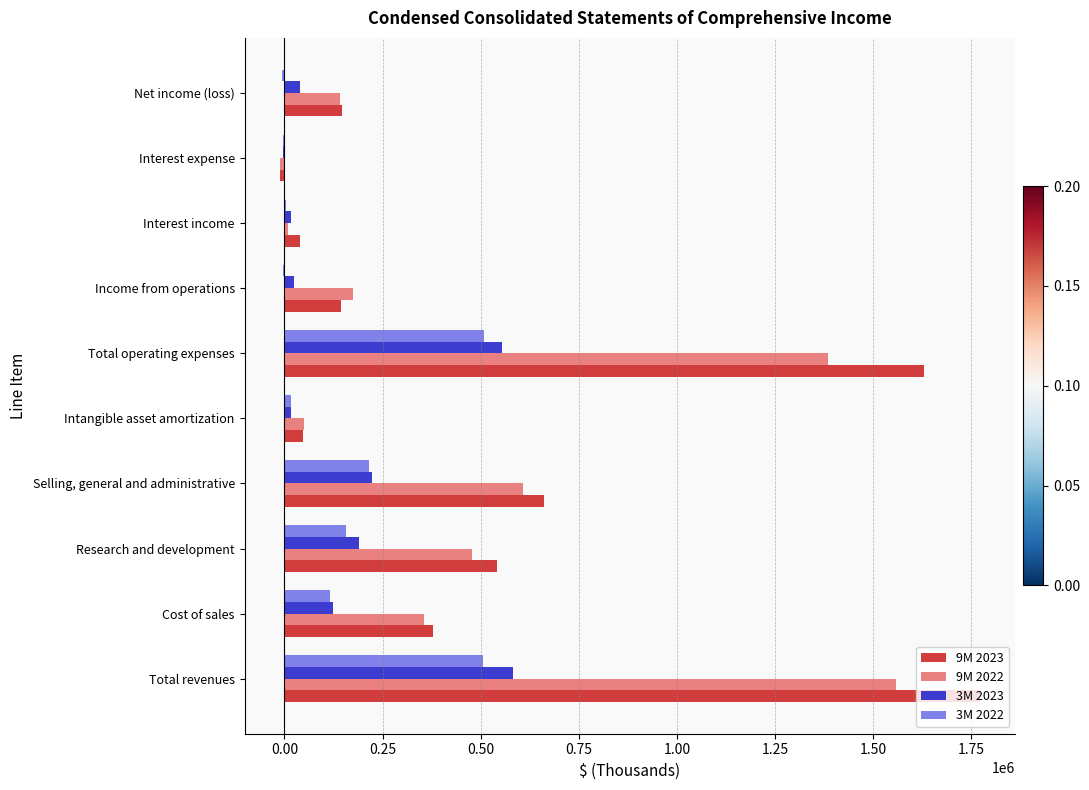

True or false: 9M 2023 has a value of 419238 at Selling, general and administrative.

False